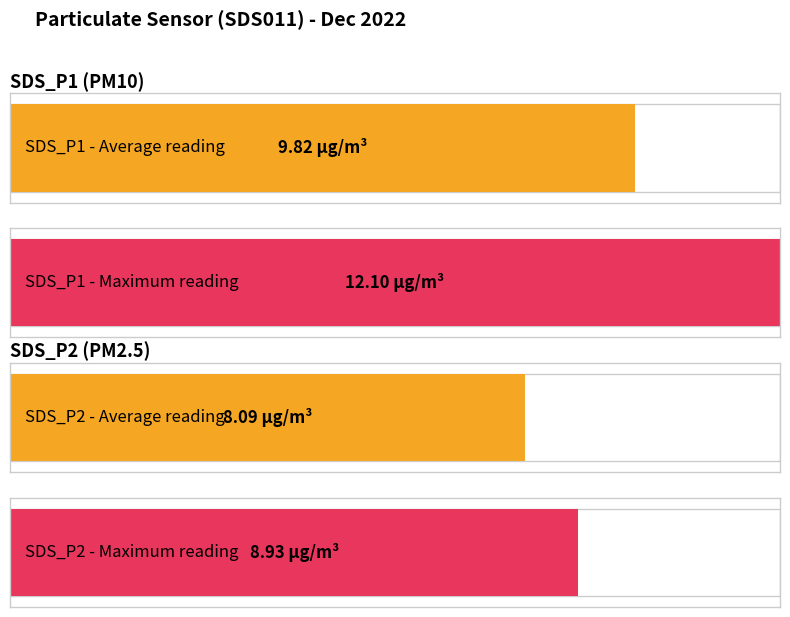

Which series has the largest total across all categories?

SDS_P1